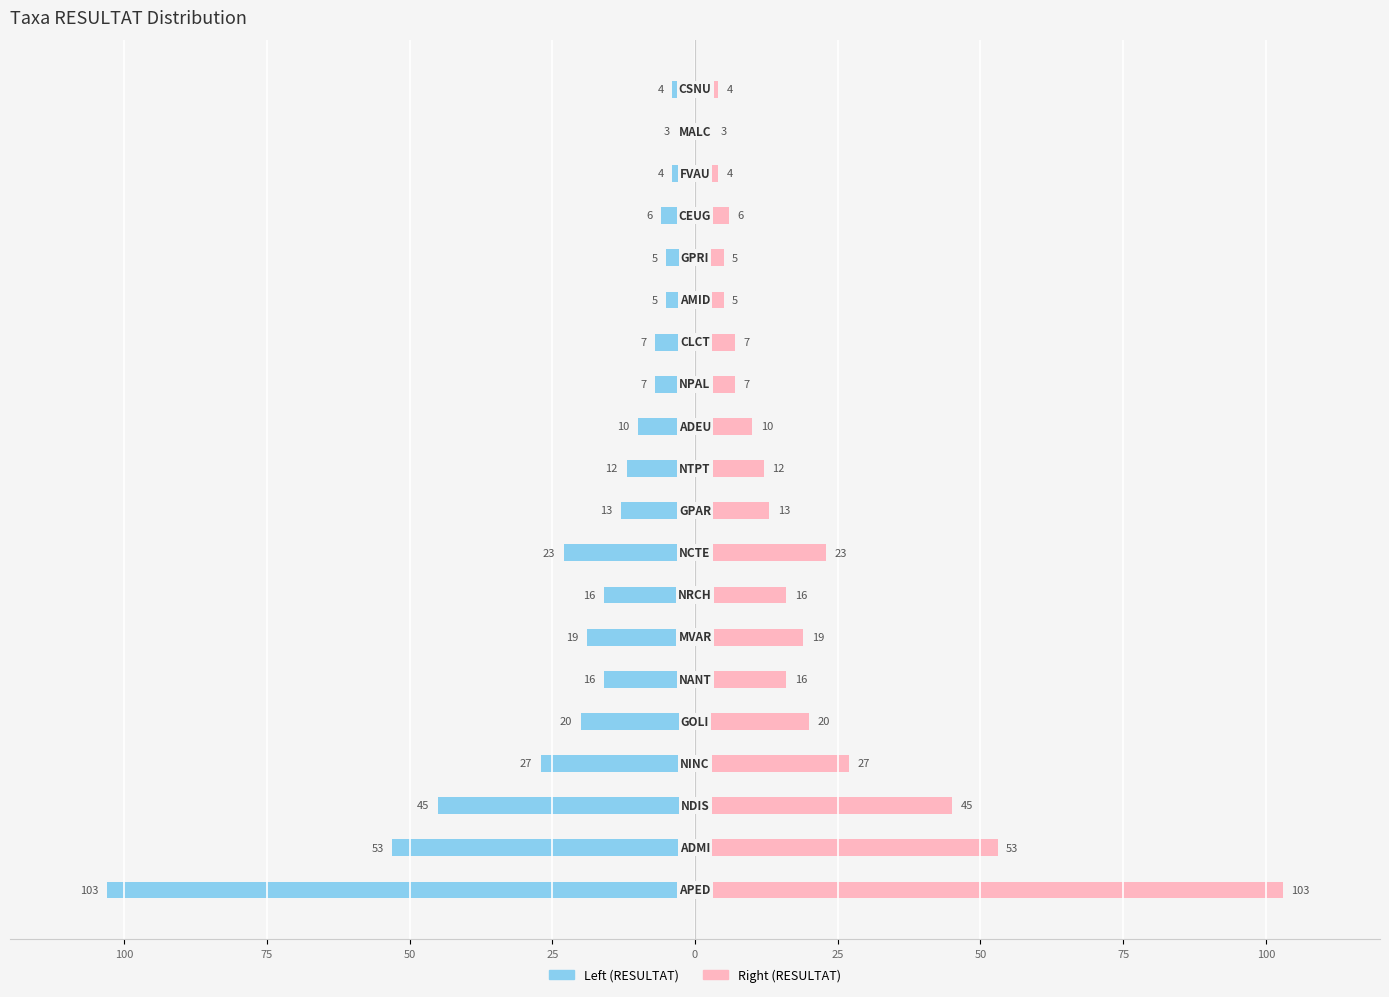

At how many categories does at least one series exceed 19?

6